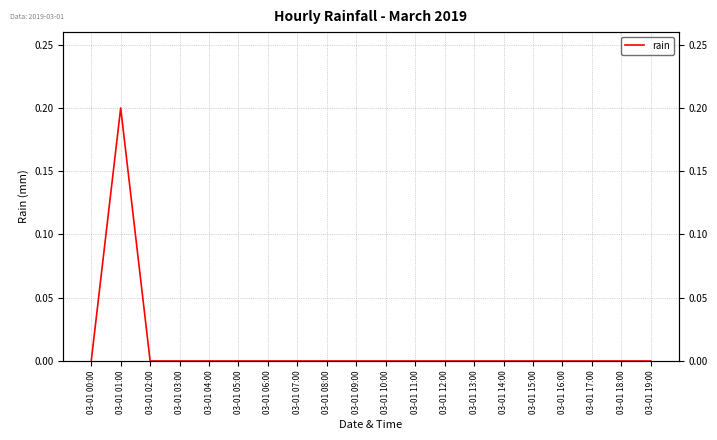

How many series are shown in this chart?

1